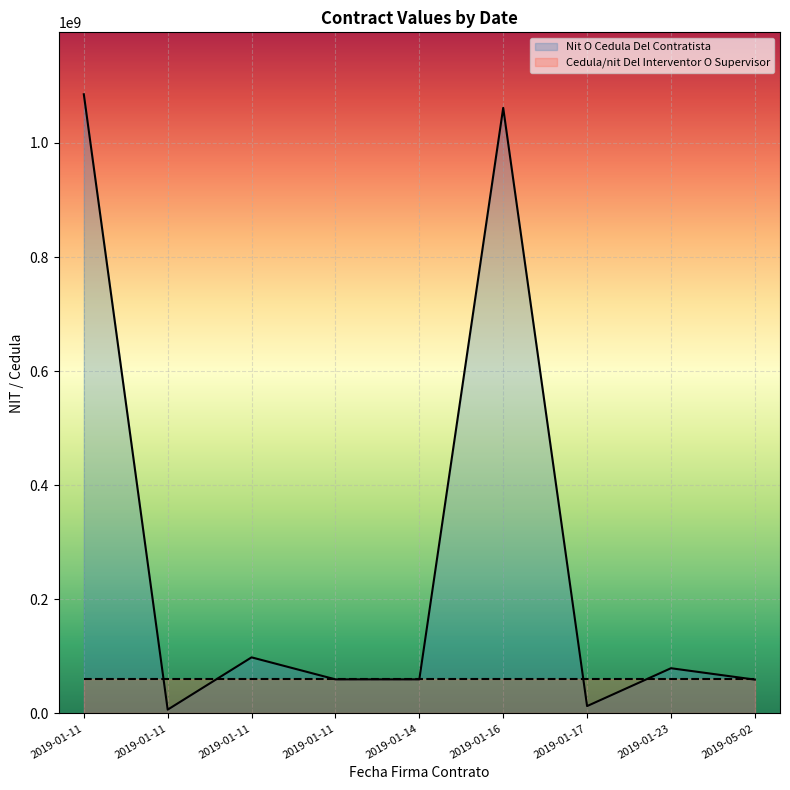

Which category has the highest value across all series?

2019-01-11